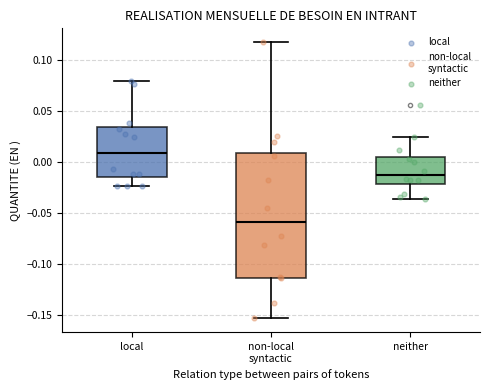

Where is the upper edge of the box for non-local syntactic on the y-axis? The values are not printed on the chart, so give them approximately, as read against the axis.

0.010